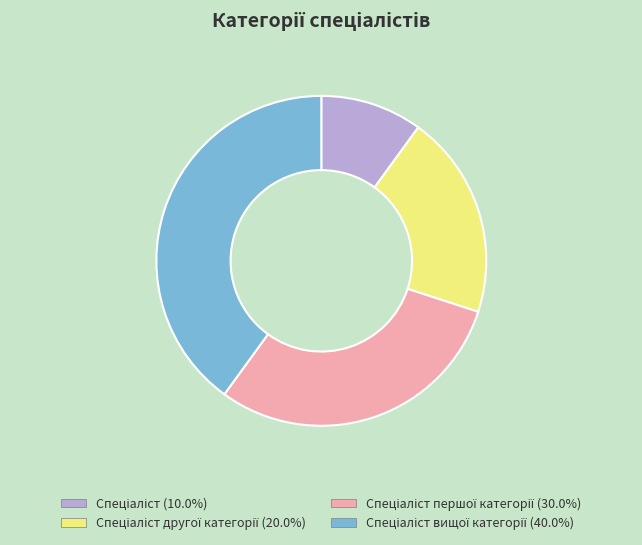

Does any single category account for the majority?

No